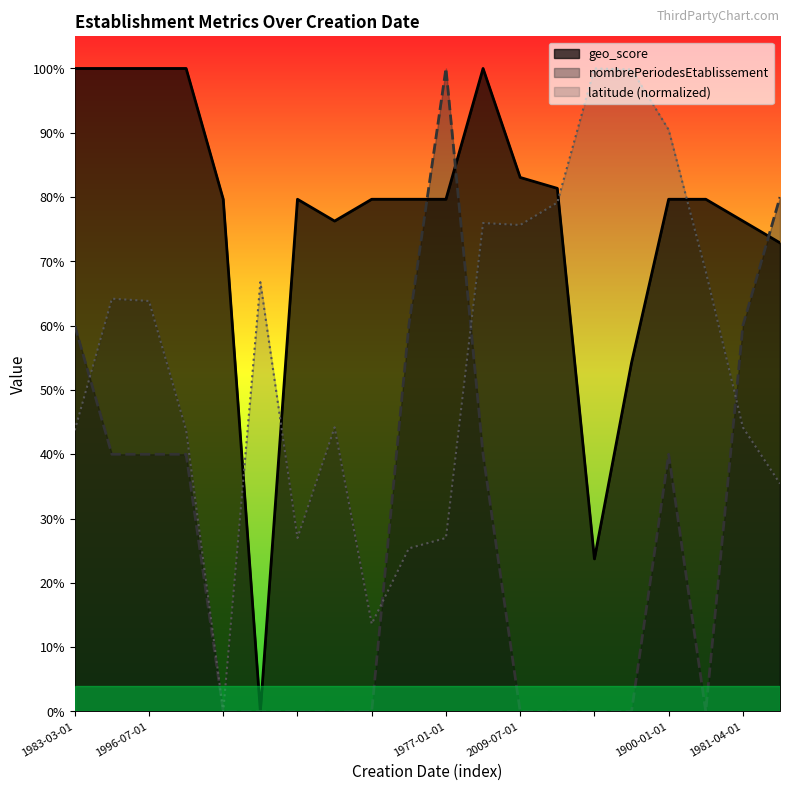

What is the spread (max minus min) of values at 1983-03-01?

0.6